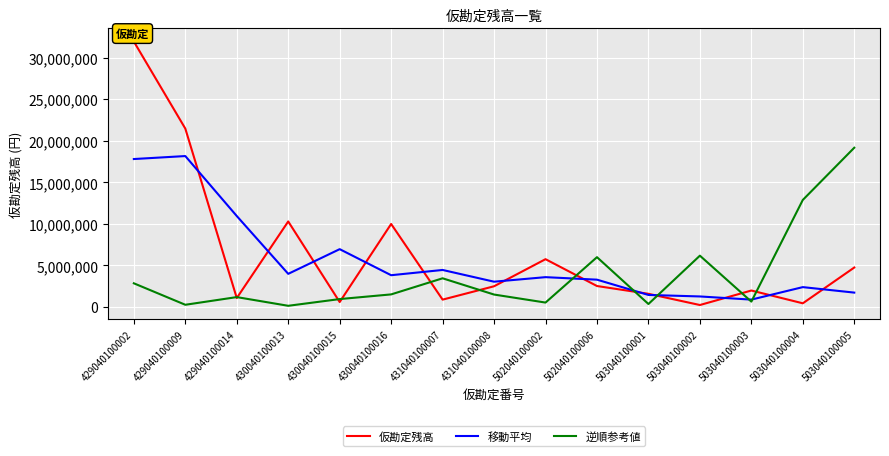

What is the highest value of the 逆順参考値 series?

19167840.0